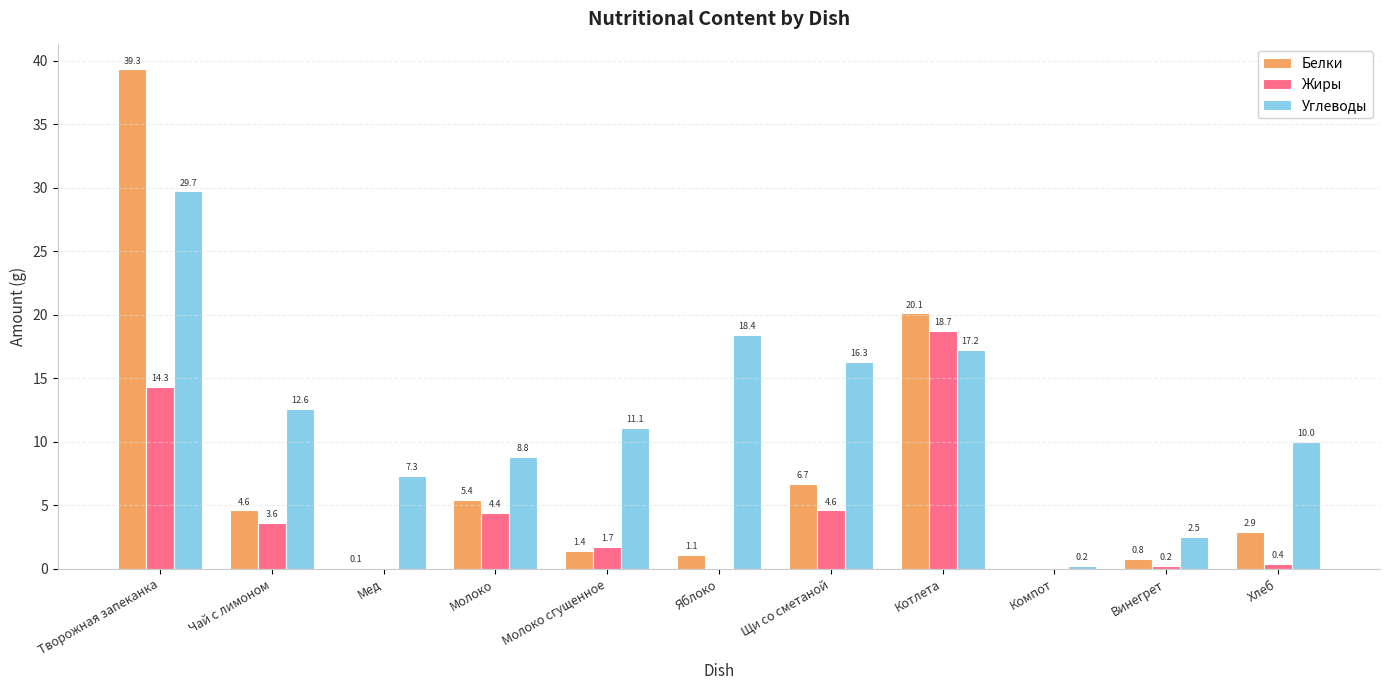

Which series has the largest range (max minus min)?

Белки